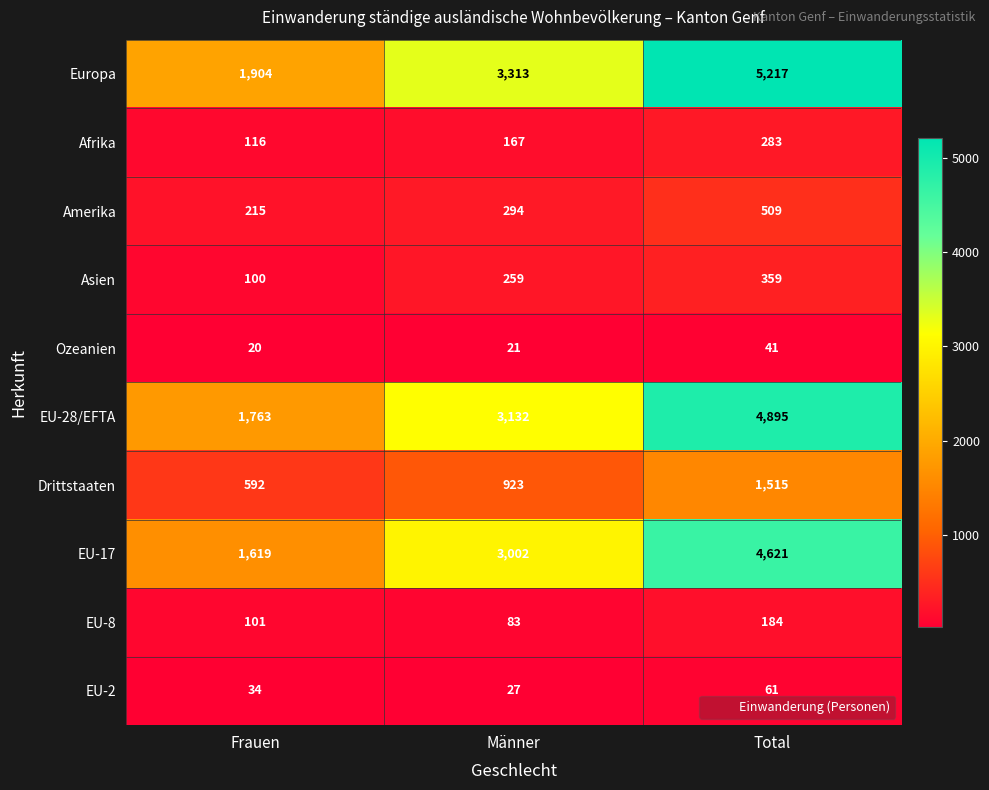

What is the difference between the highest and lowest values at Frauen?

1884